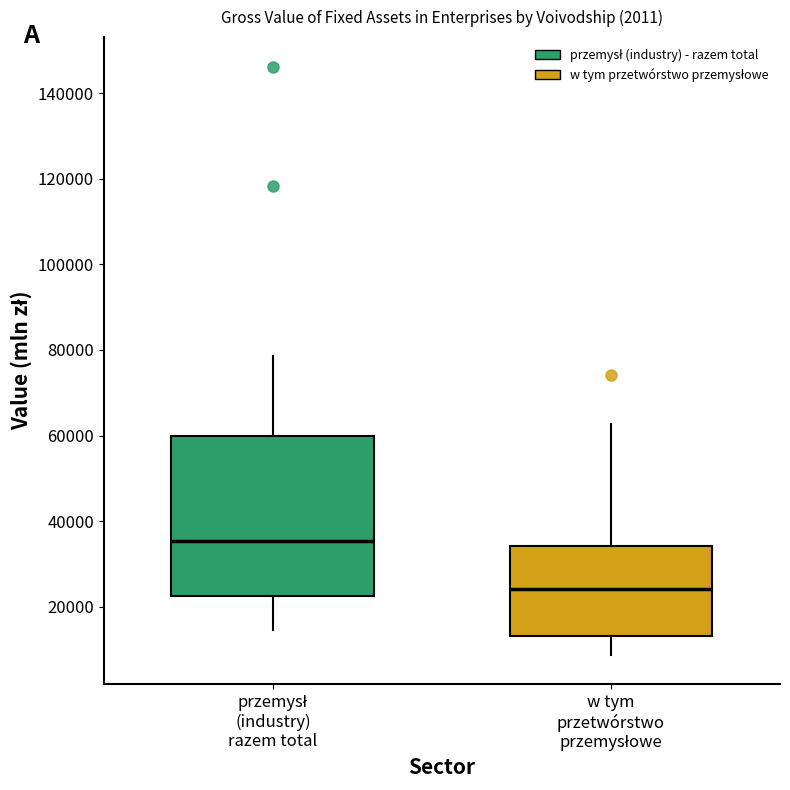

Which box's median line is the lowest?

w tym przetwórstwo przemysłowe